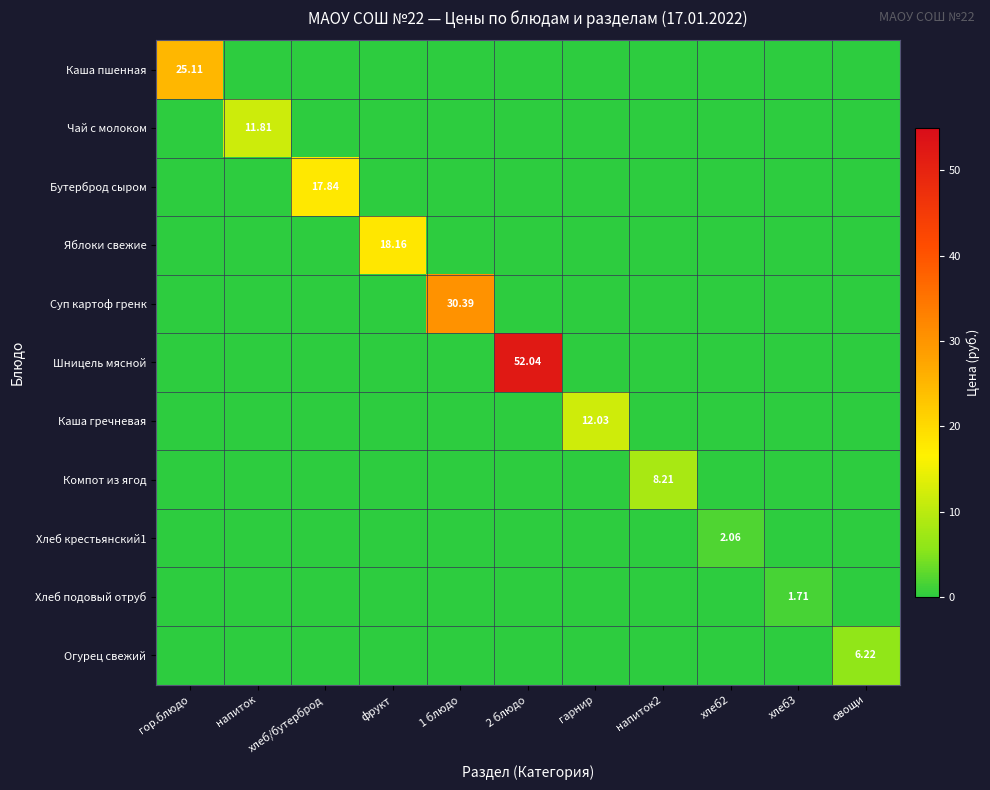

Rank the categories by Каша гречневая value from lowest to highest.

гор.блюдо, напиток, хлеб/бутерброд, фрукт, 1 блюдо, 2 блюдо, напиток2, хлеб2, хлеб3, овощи, гарнир